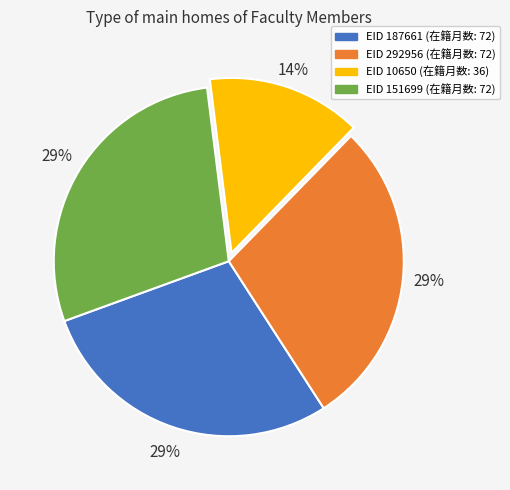

Is there any slice that represents more than half of the pie?

No